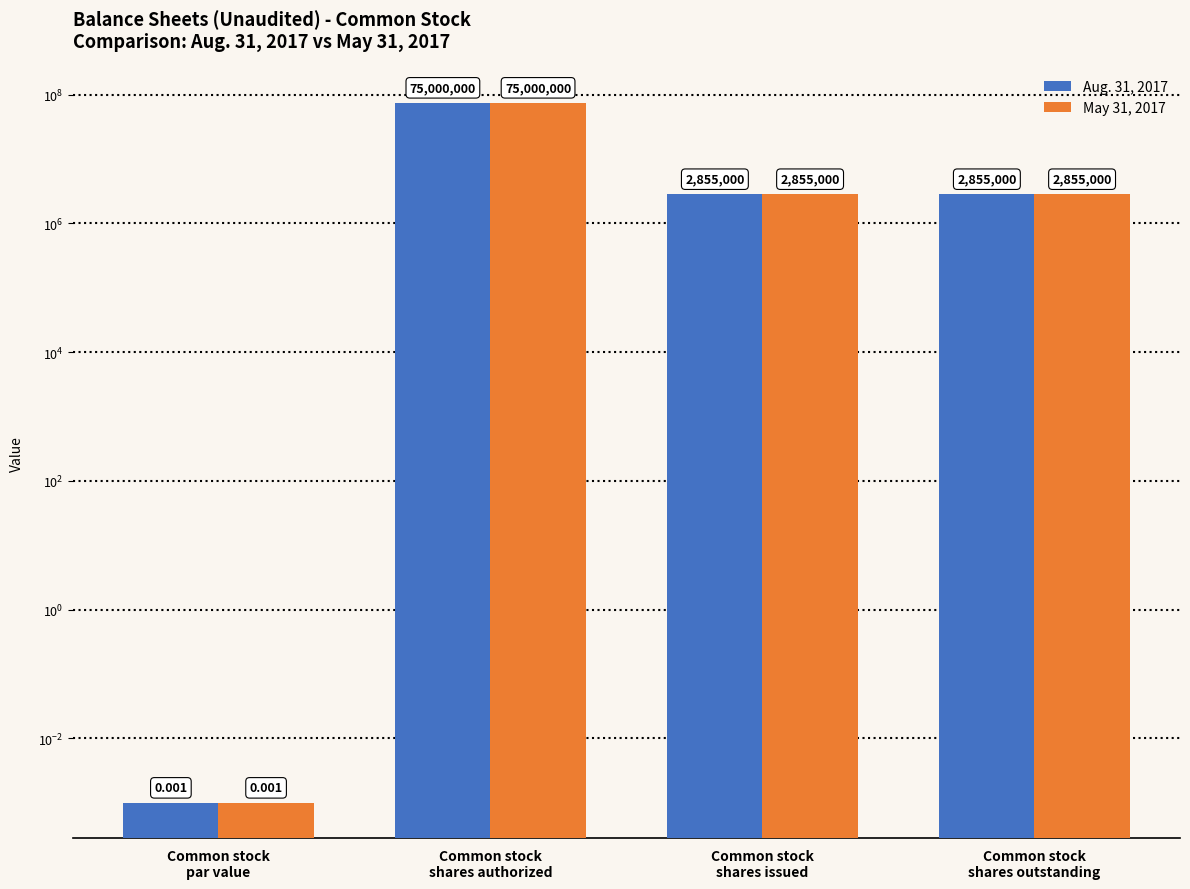

What is the sum of the Aug. 31, 2017 values at Common stock
shares issued and Common stock
shares outstanding?

5710000.0